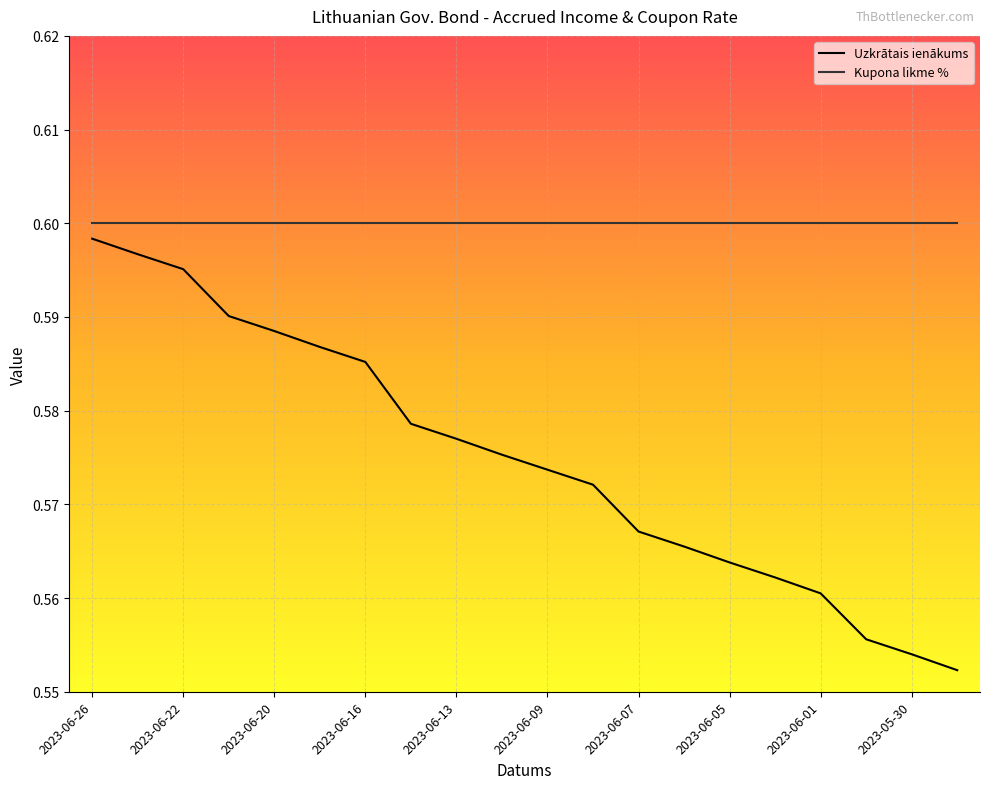

True or false: Kupona likme % and Uzkrātais ienākums cross at least once.

False